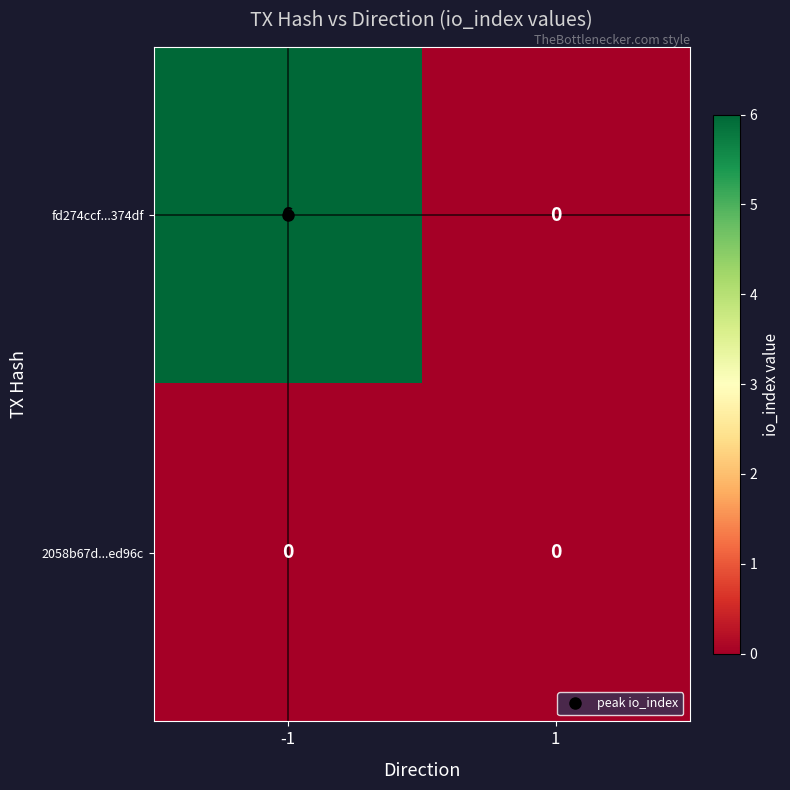

At -1, list the series in order from smallest to largest.

2058b67d...ed96c, fd274ccf...374df